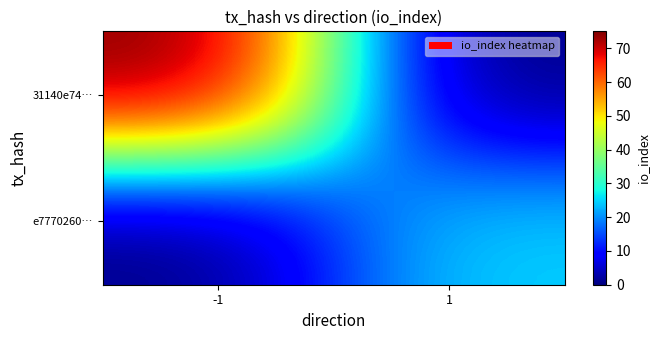

Which series has the widest spread of values?

31140e74…